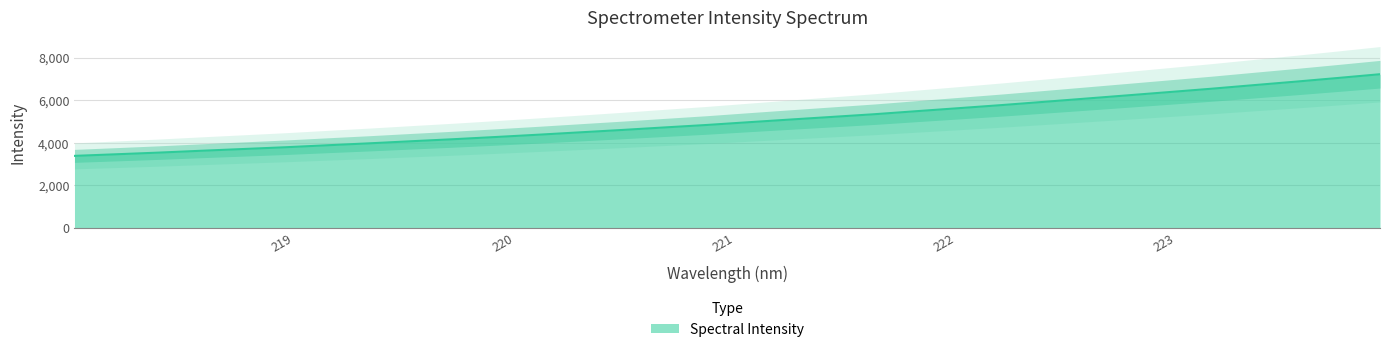

The chart shows a value of 10049.8 at 223.2172. True or false?

False